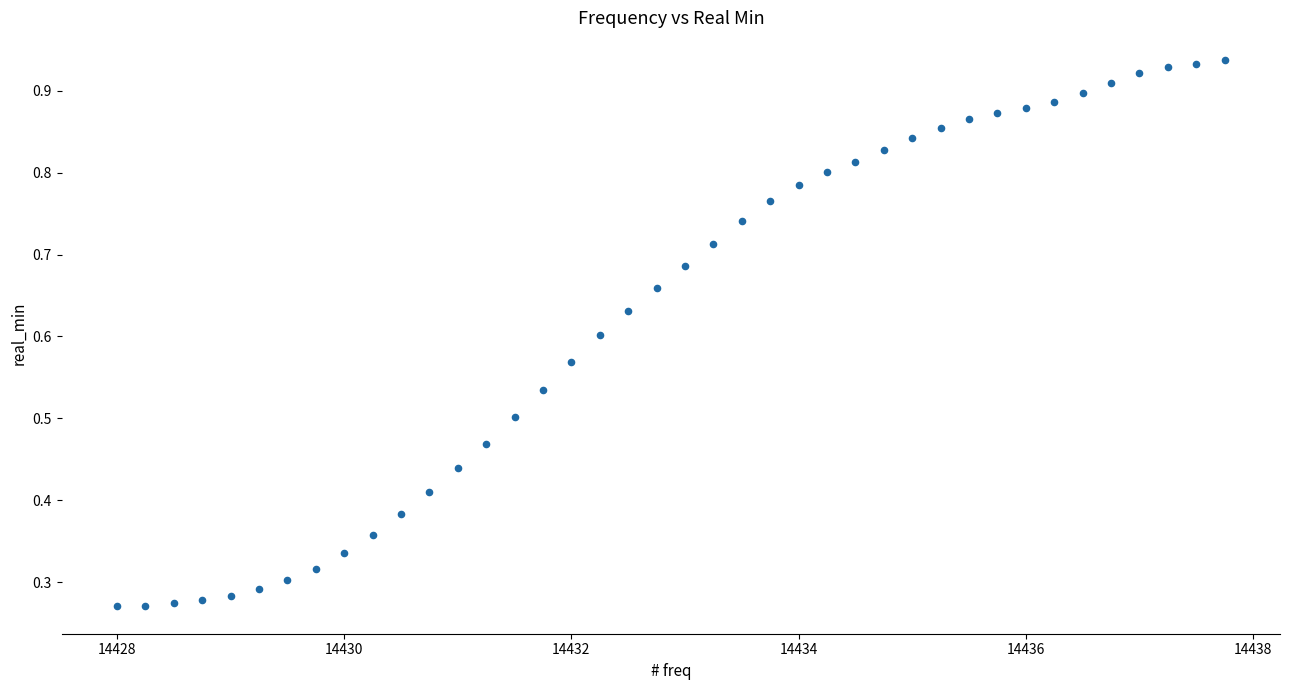

What is the range of X values (max minus min)?

9.8